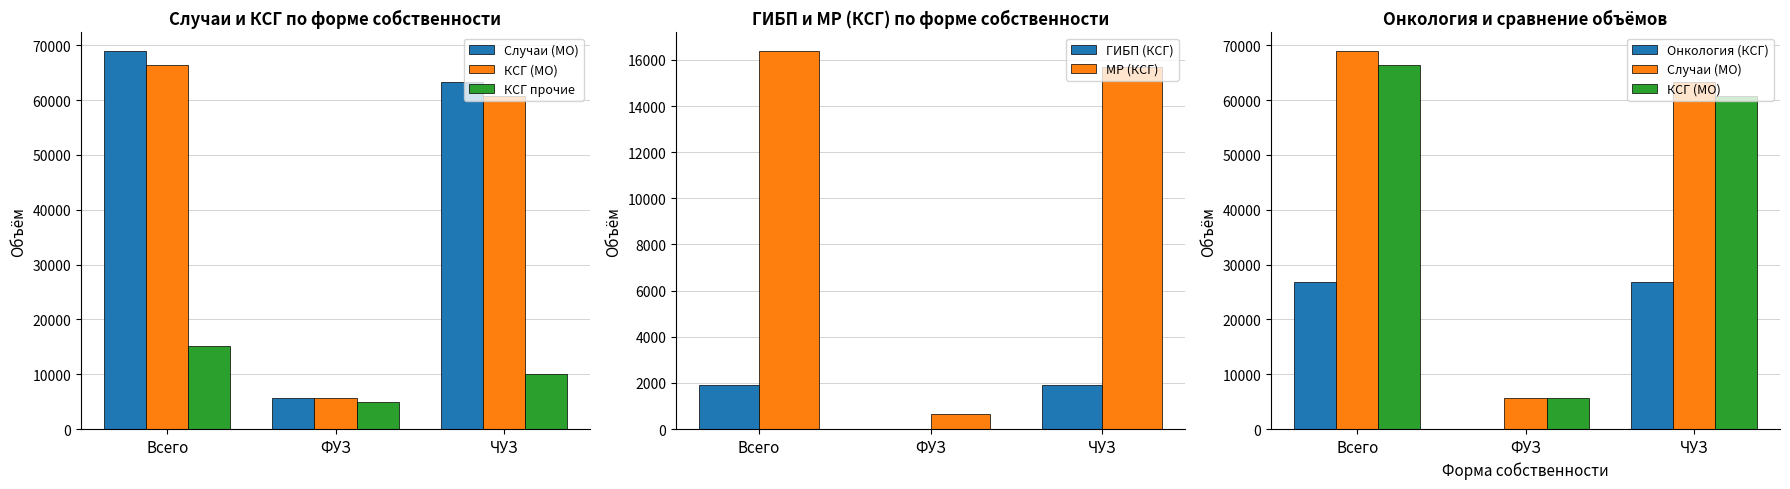

What is the minimum value for Случаи (МО)?

5634.0